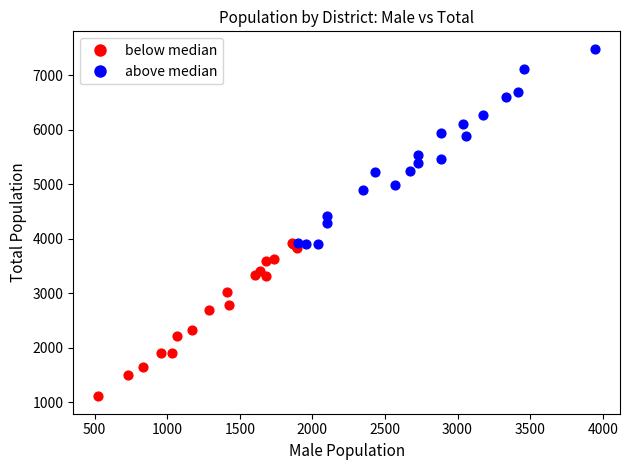

Which series contains the highest Y value?

above median